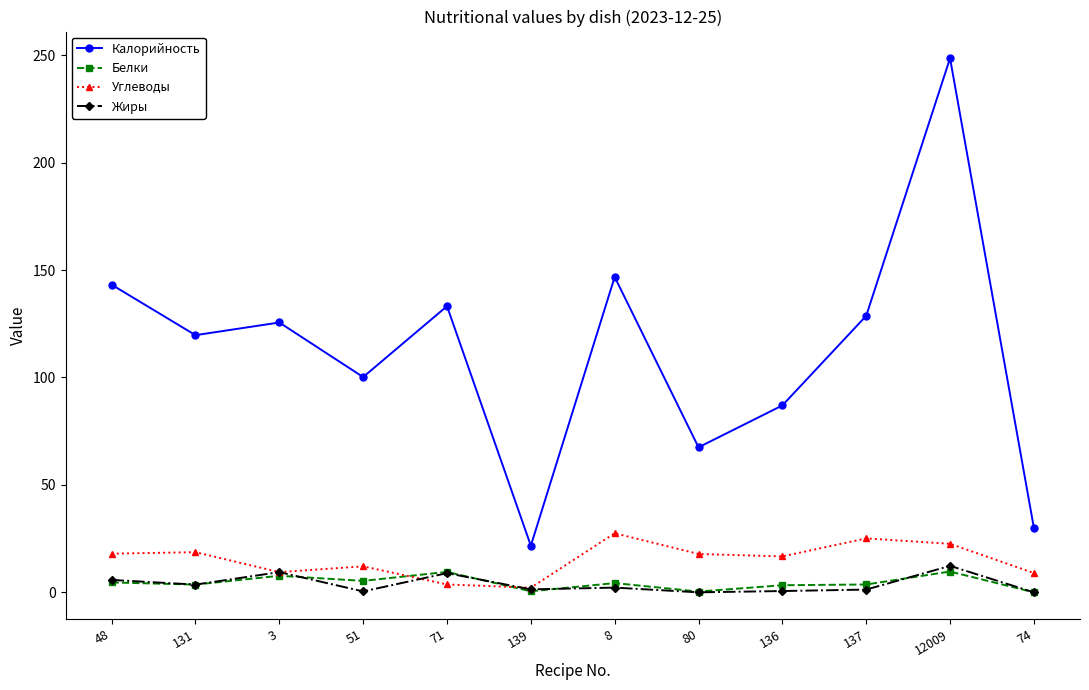

What is the maximum value for Белки?

9.7